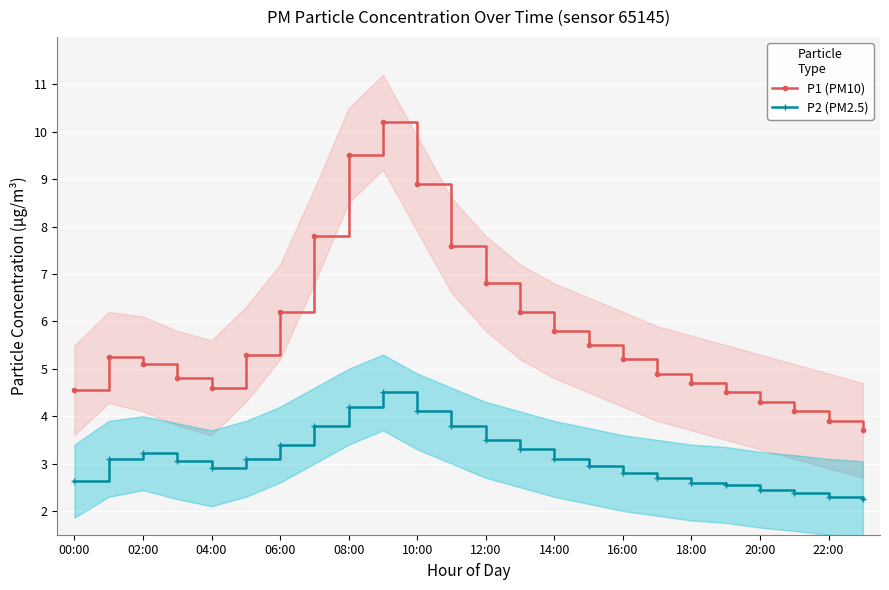

True or false: P2 (PM2.5) has more than 0 interior local peaks.

True